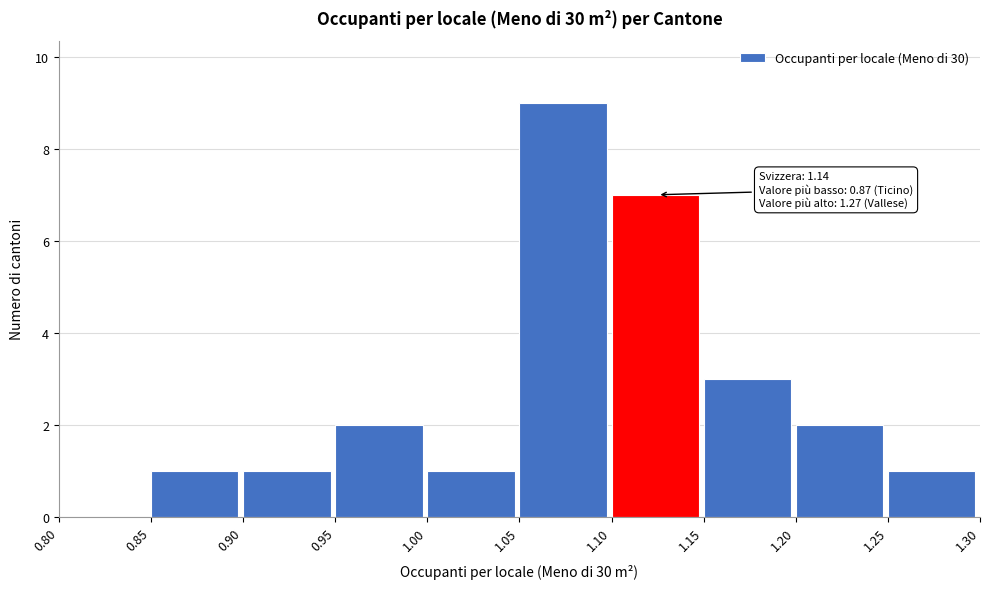

Over which range of the x-axis is the bar tallest?

1.05 to 1.10